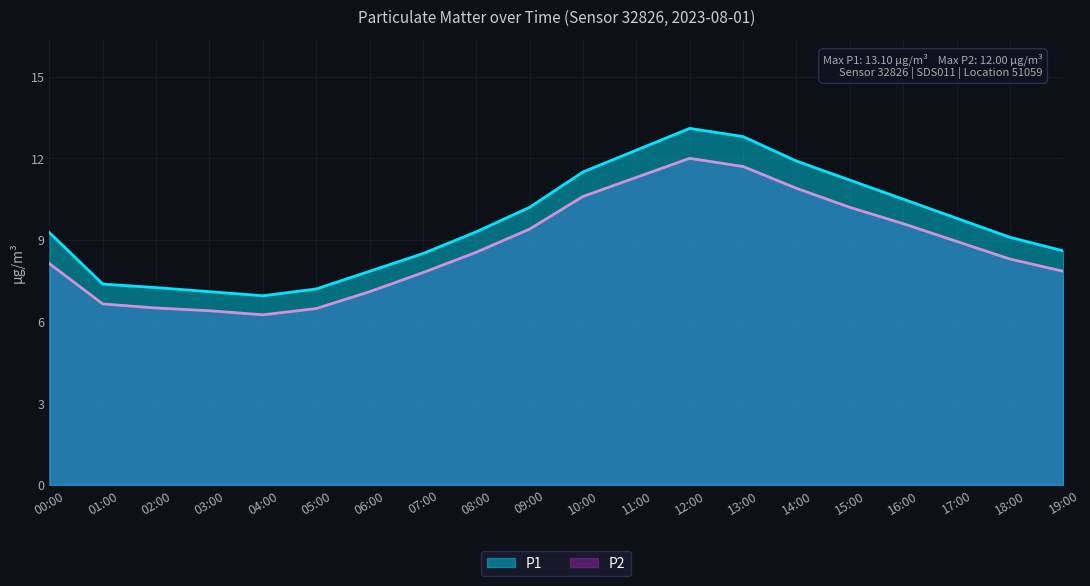

In P2, how many points are higher than both neighbors (excluding endpoints)?

1